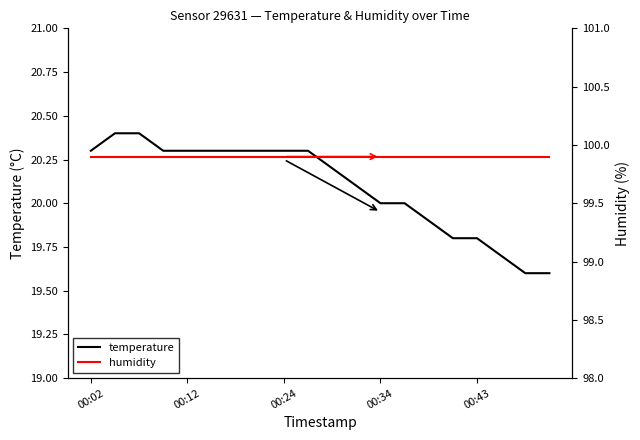

Which series has the largest total across all categories?

humidity